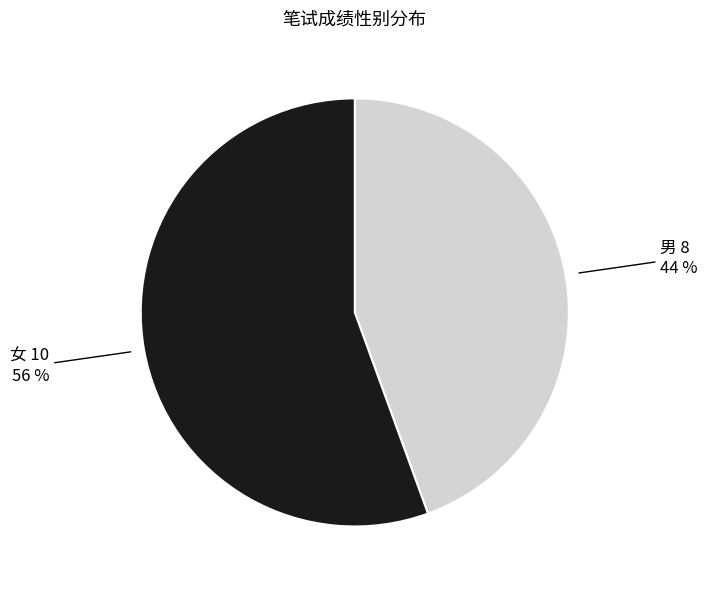

To the nearest percent, what is the average slice percentage?

50%